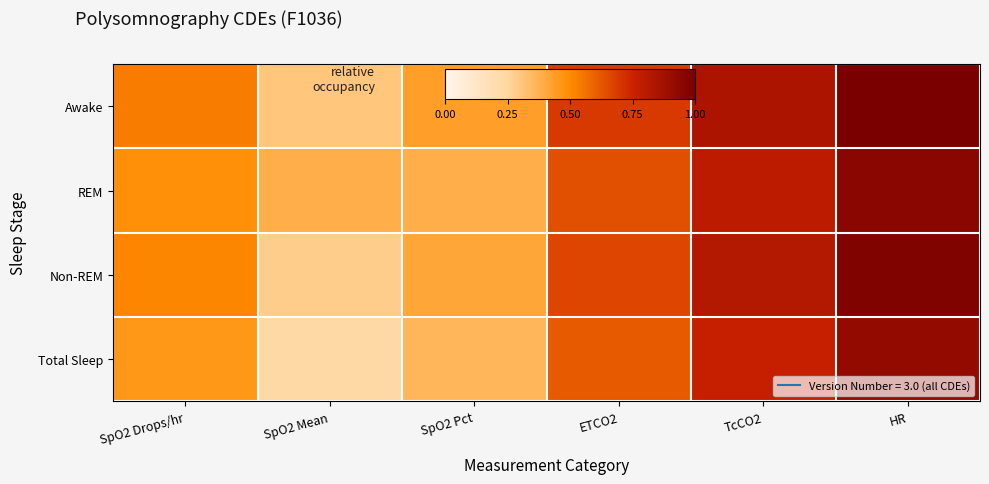

At which category is the sum across all series the highest?

HR